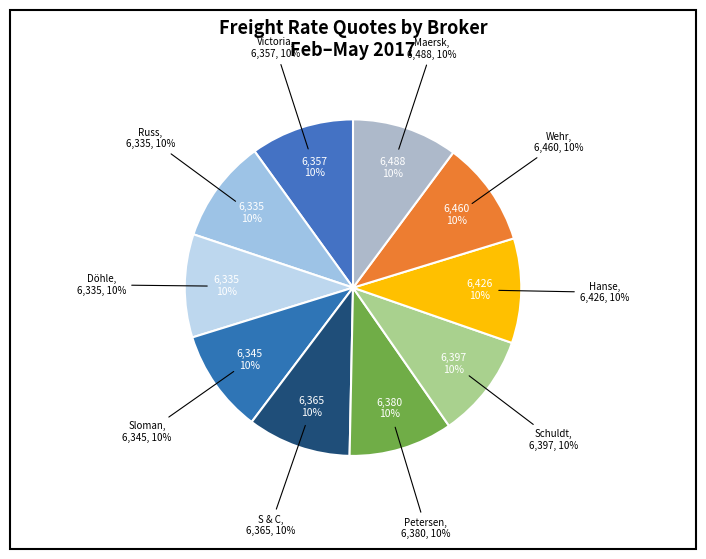

Does any single category account for the majority?

No